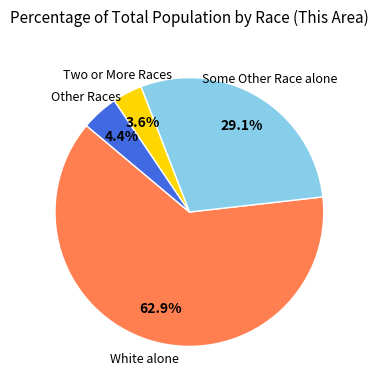

How many segments does this pie chart have?

4